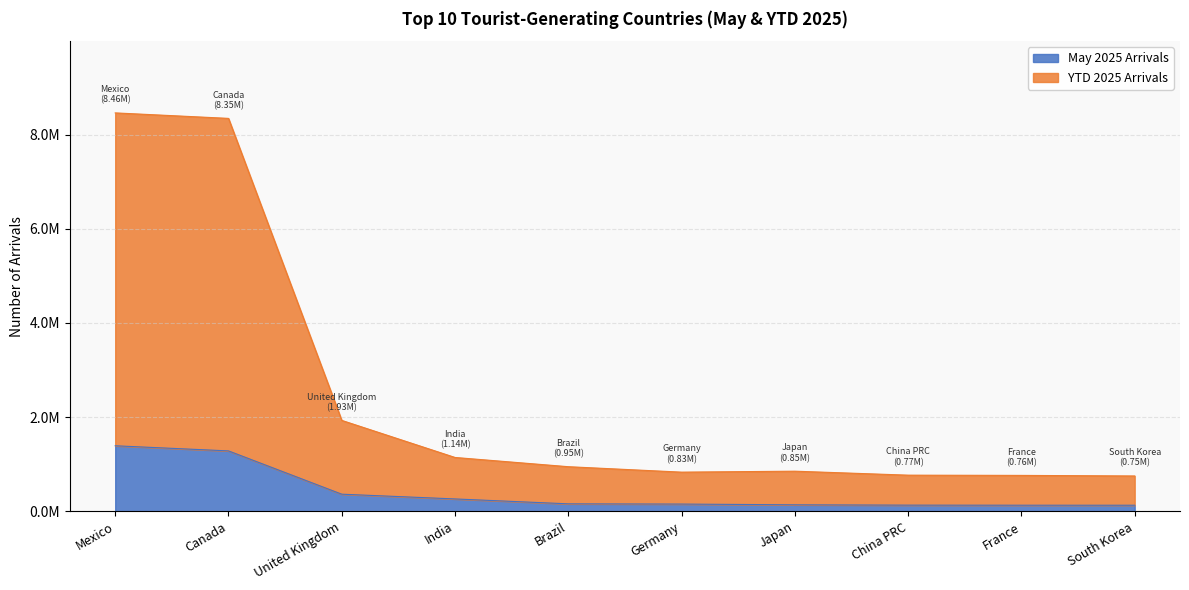

What is the sum of all May 2025 Arrivals values?

4145952